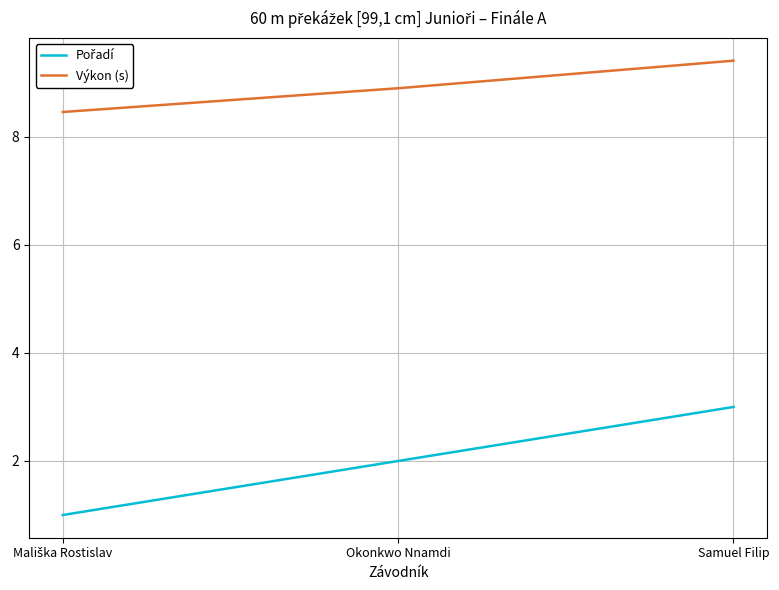

What position from the right is Okonkwo Nnamdi?

2